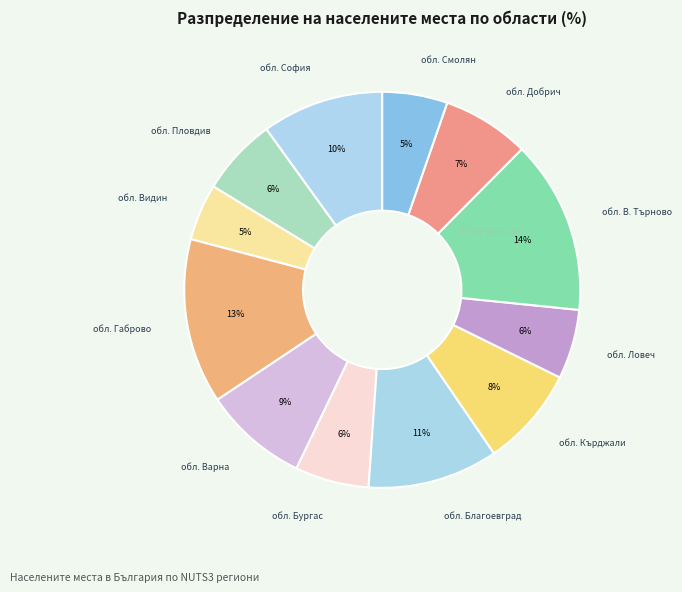

Between обл. Ловеч and обл. Кърджали, which is larger?

обл. Кърджали